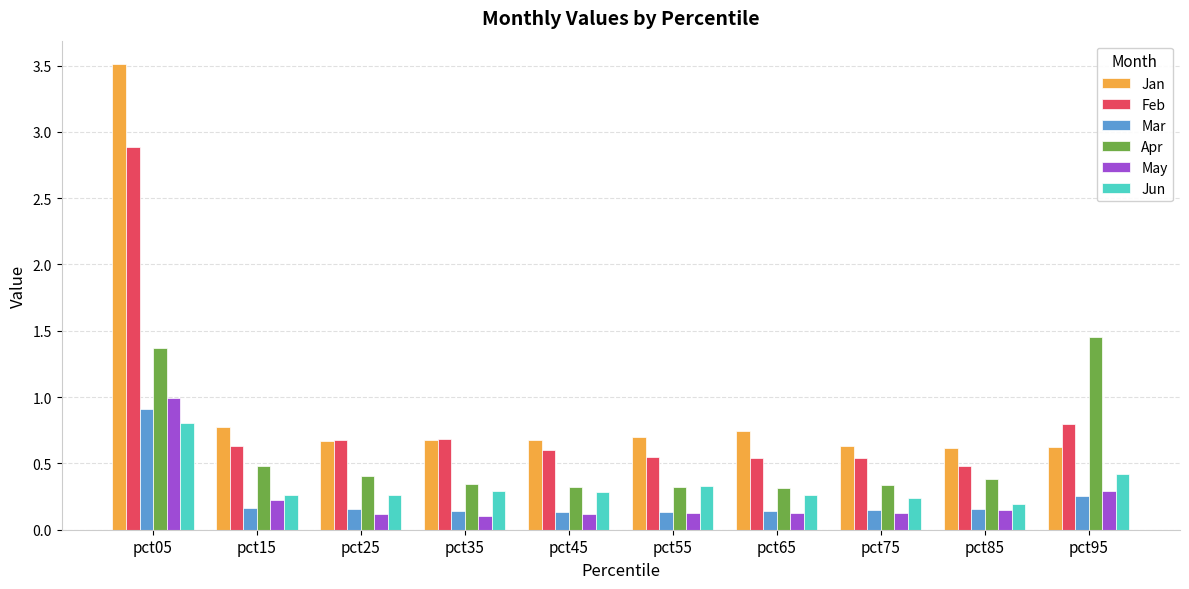

How many data points does each series have?

10